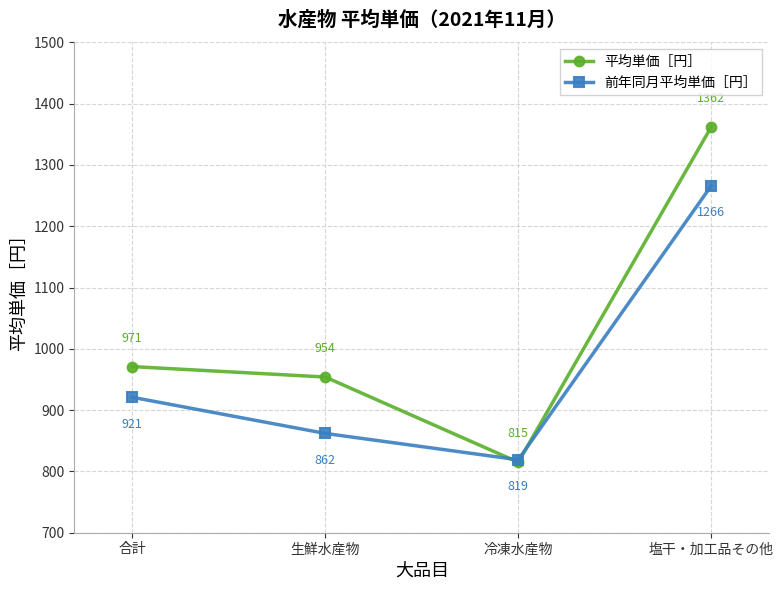

Where is the first local minimum for 平均単価［円］?

冷凍水産物